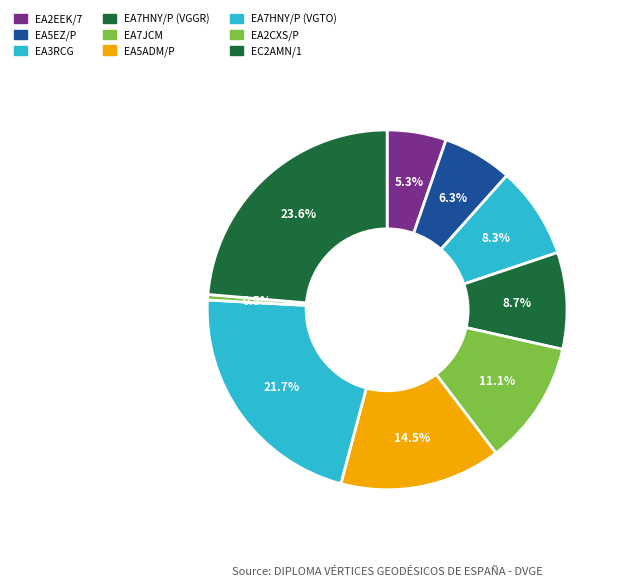

Rank the categories by value from highest to lowest.

EC2AMN/1, EA7HNY/P (VGTO), EA5ADM/P, EA7JCM, EA7HNY/P (VGGR), EA3RCG, EA5EZ/P, EA2EEK/7, EA2CXS/P